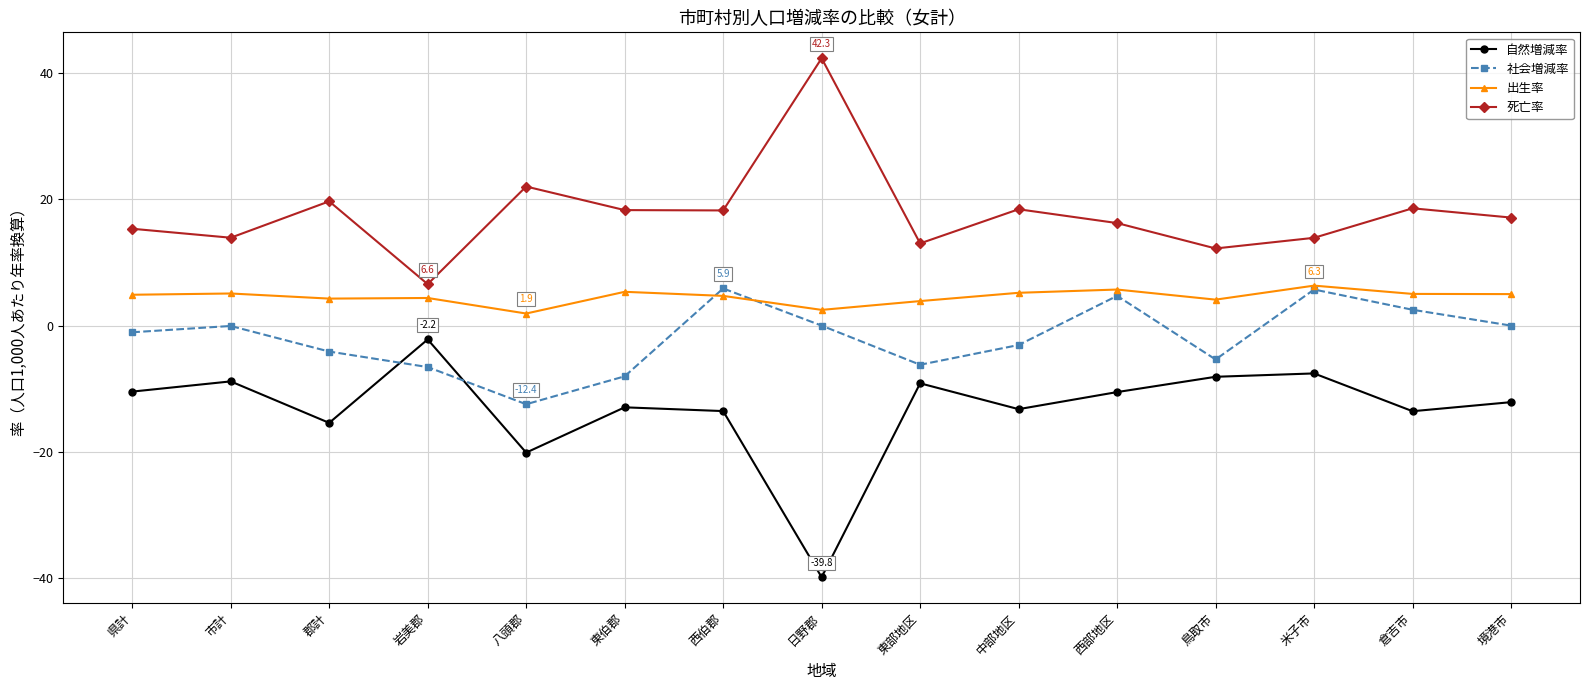

True or false: 自然増減率 has more than 2 points higher than both neighbors.

True